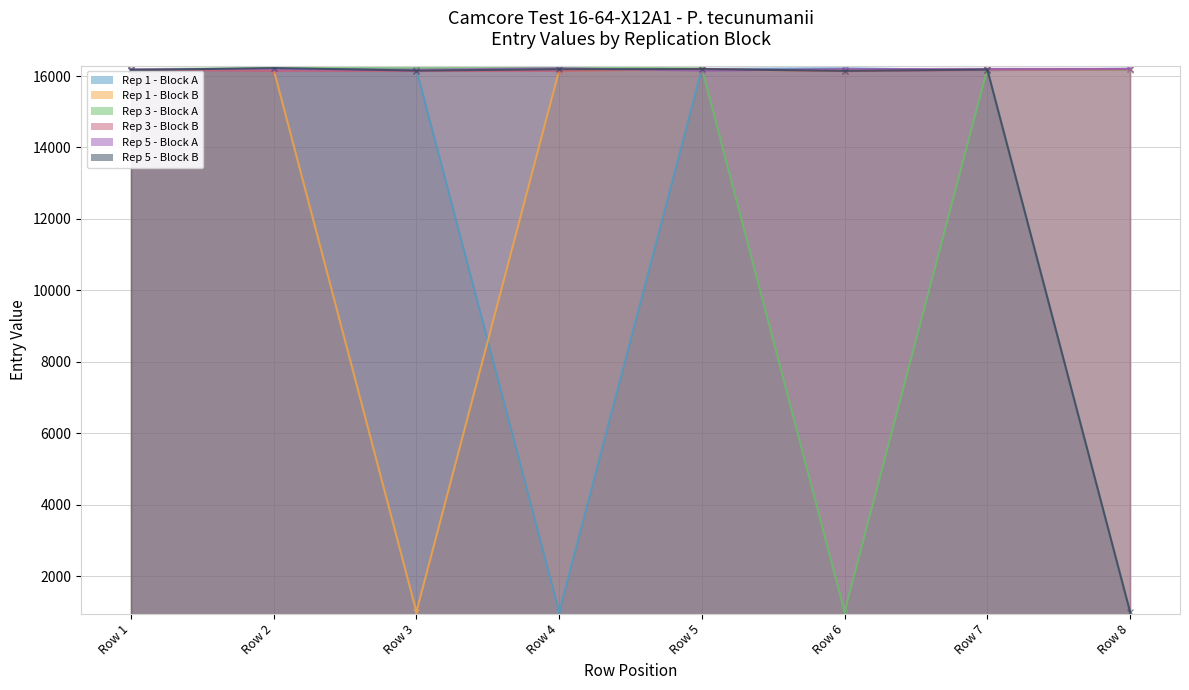

Rank the series at Row 8 from highest to lowest value.

Rep 1 - Block A, Rep 5 - Block A, Rep 3 - Block B, Rep 1 - Block B, Rep 3 - Block A, Rep 5 - Block B